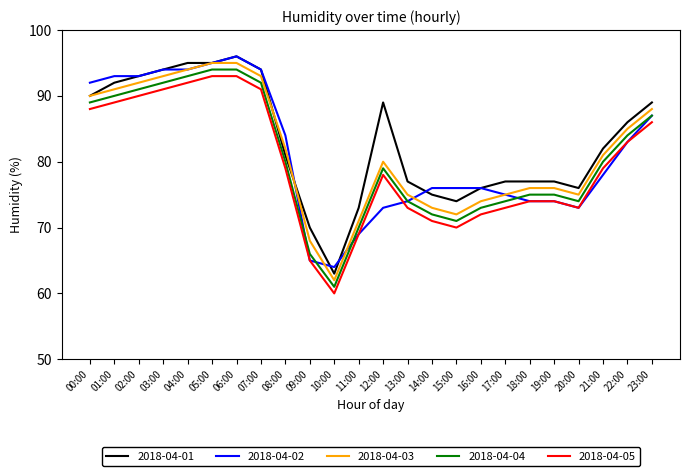

At how many categories does at least one series exceed 67?

23